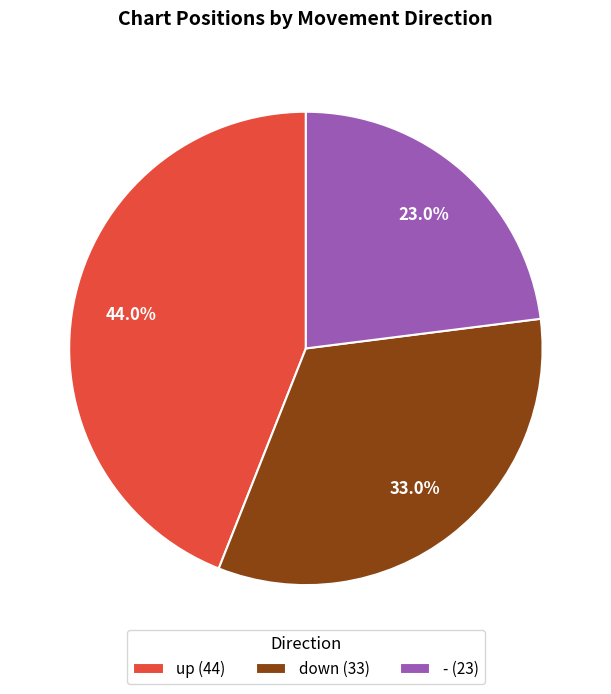

How many slices are in this pie chart?

3